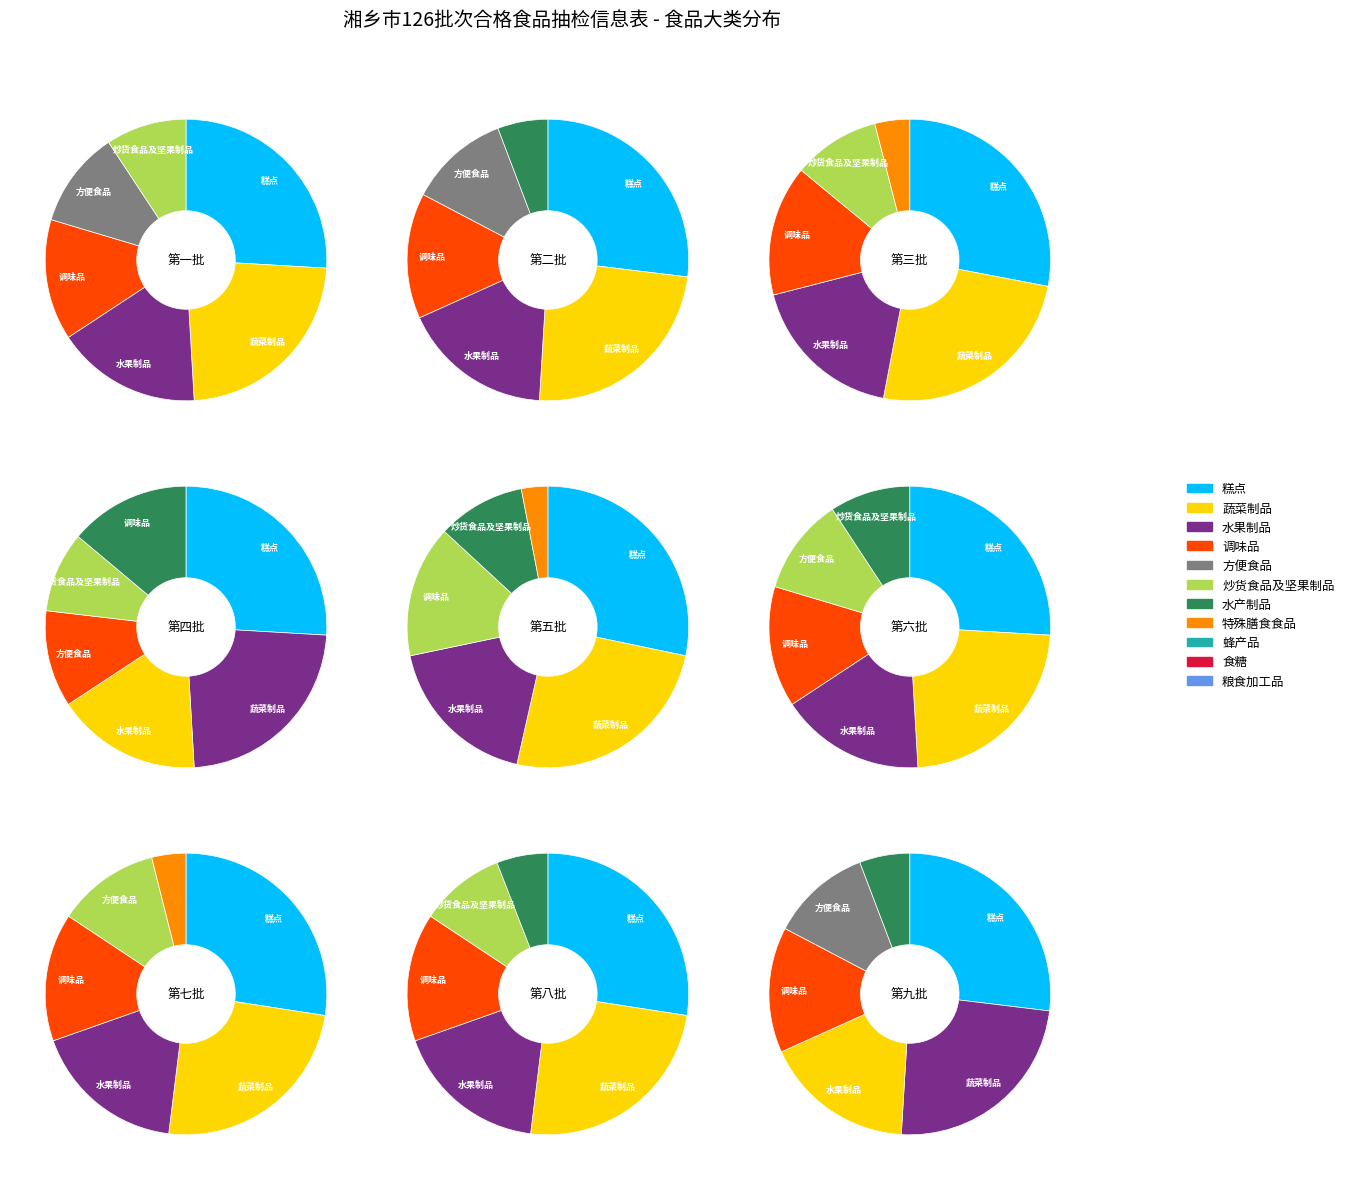

To the nearest percent, what is the average slice percentage?

9%